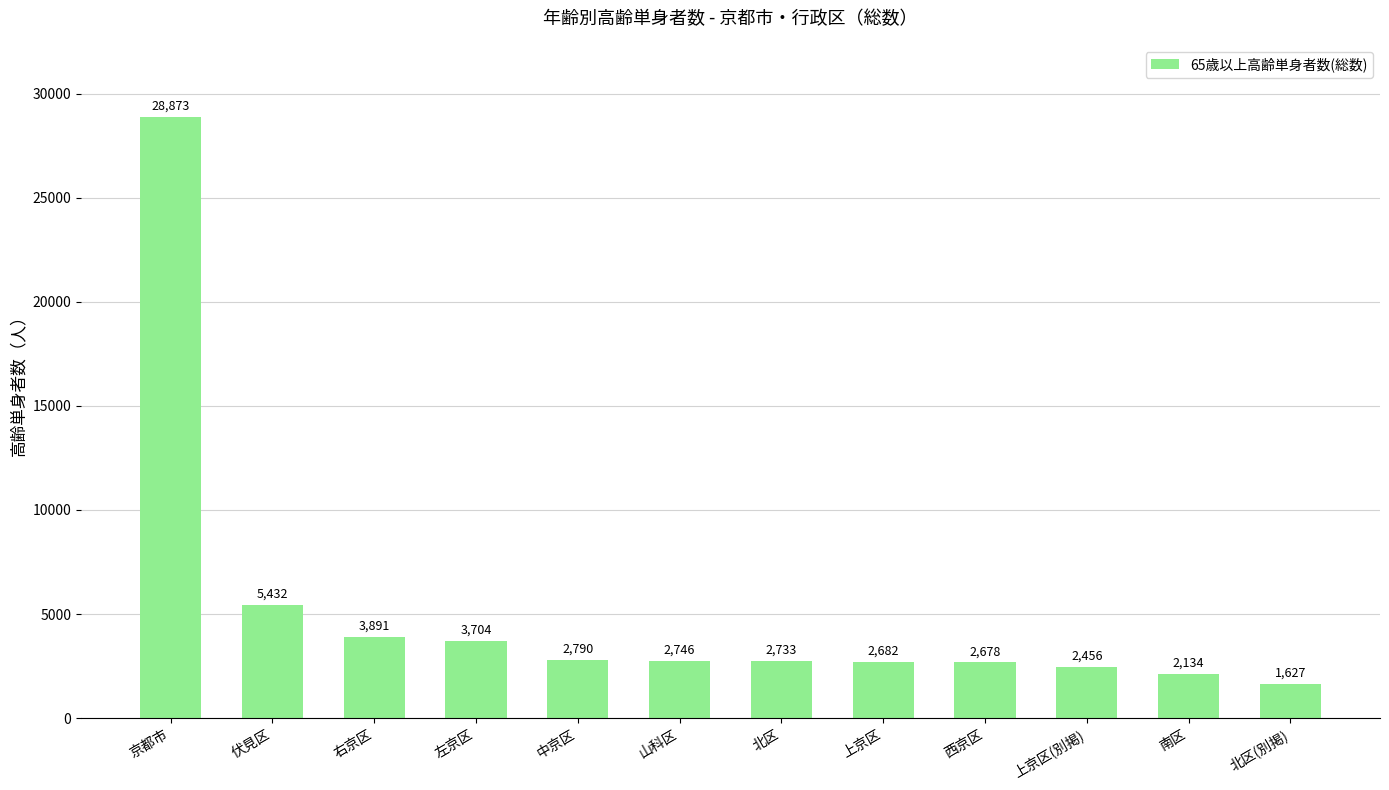

What is the greatest value displayed?

28873